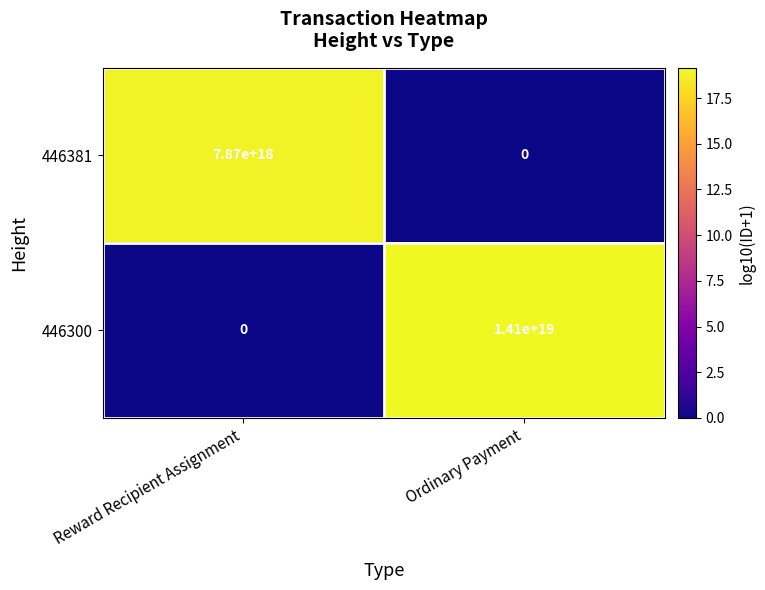

How many data points does each series have?

2